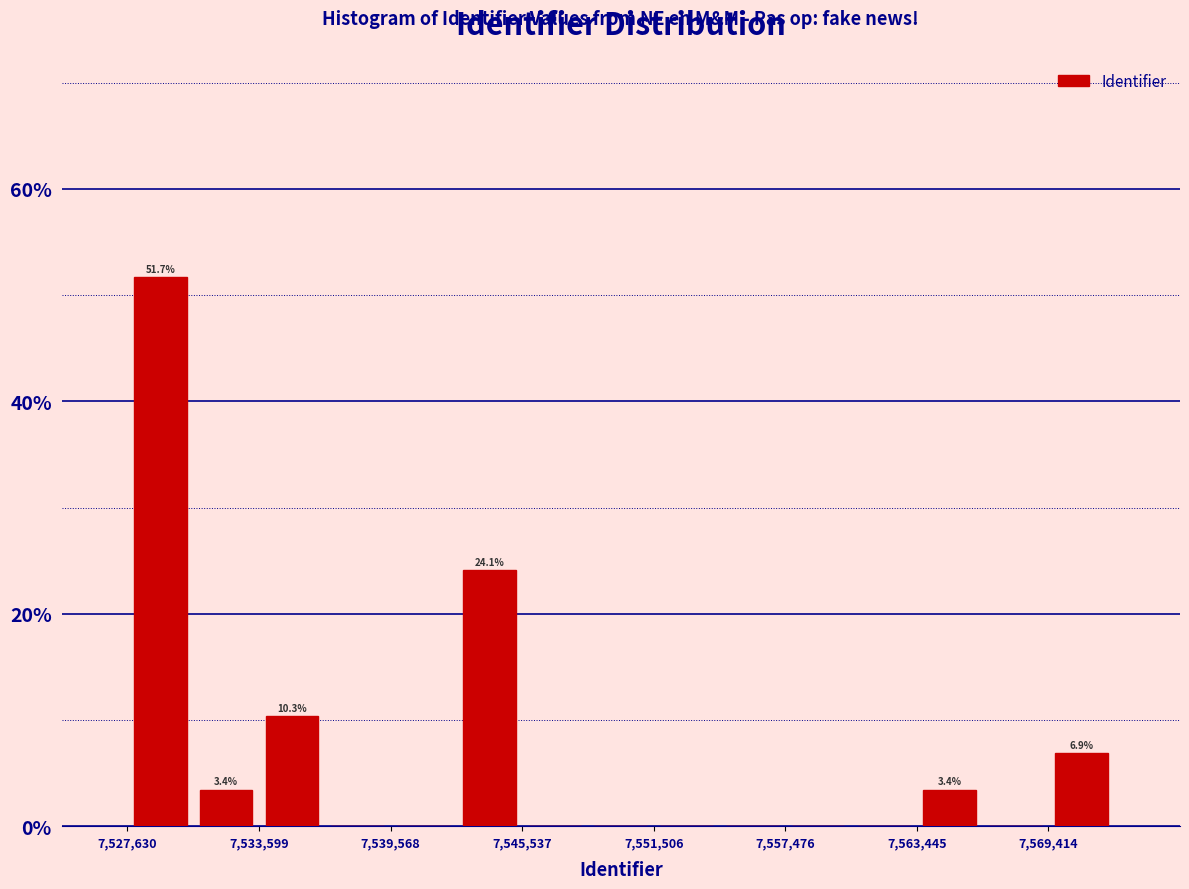

Read against the x-axis, roughly where is the centre of the tallest bar?

7529000